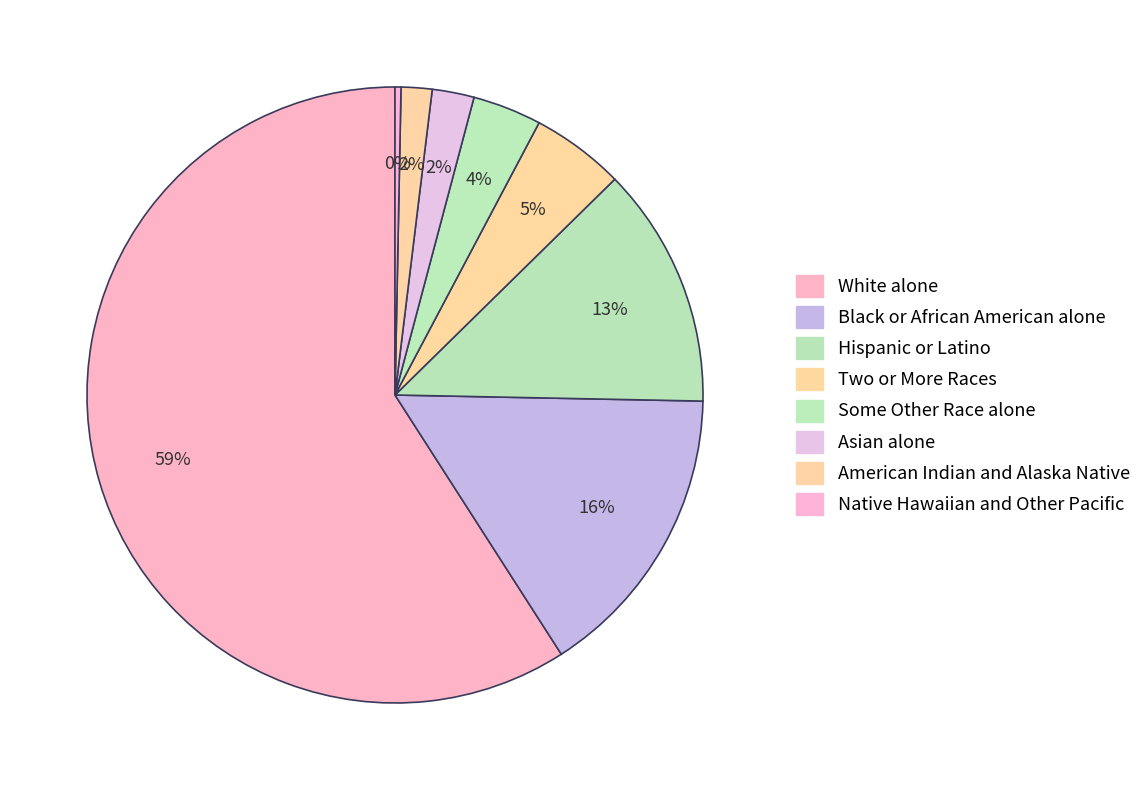

Count the number of slices in the pie.

8